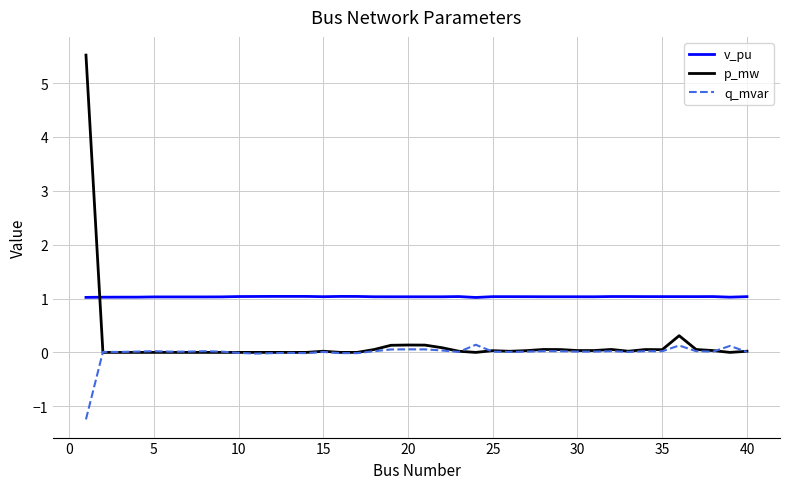

True or false: v_pu has more than 0 points higher than both neighbors.

True